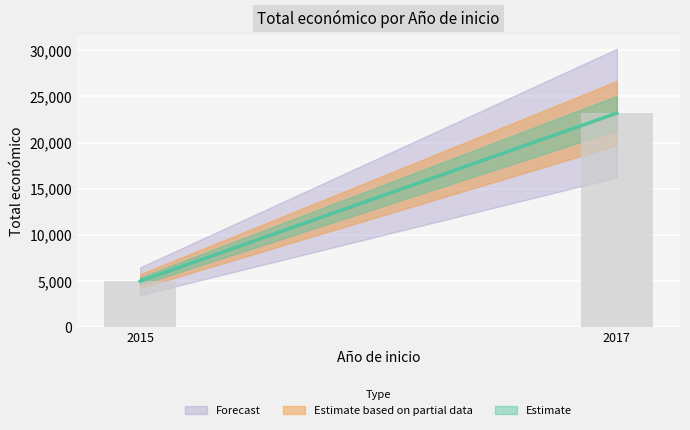

Are the bars grouped side by side (vs. stacked)?

No